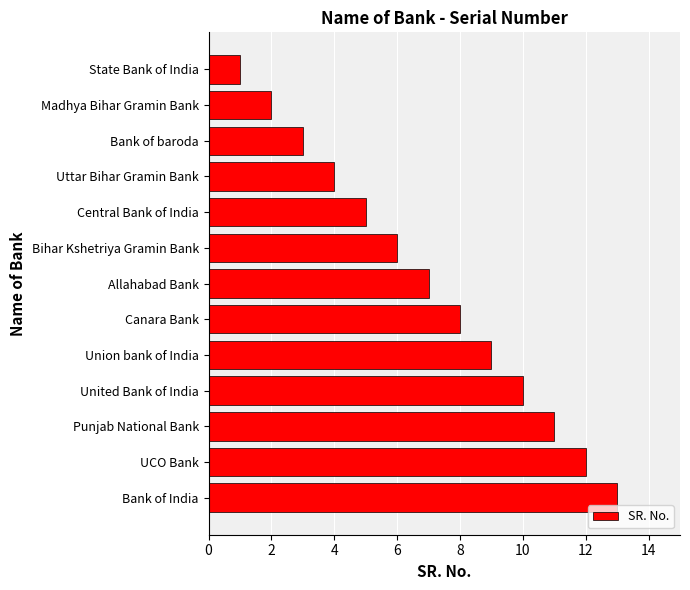

What is the difference between the maximum and minimum values?

12